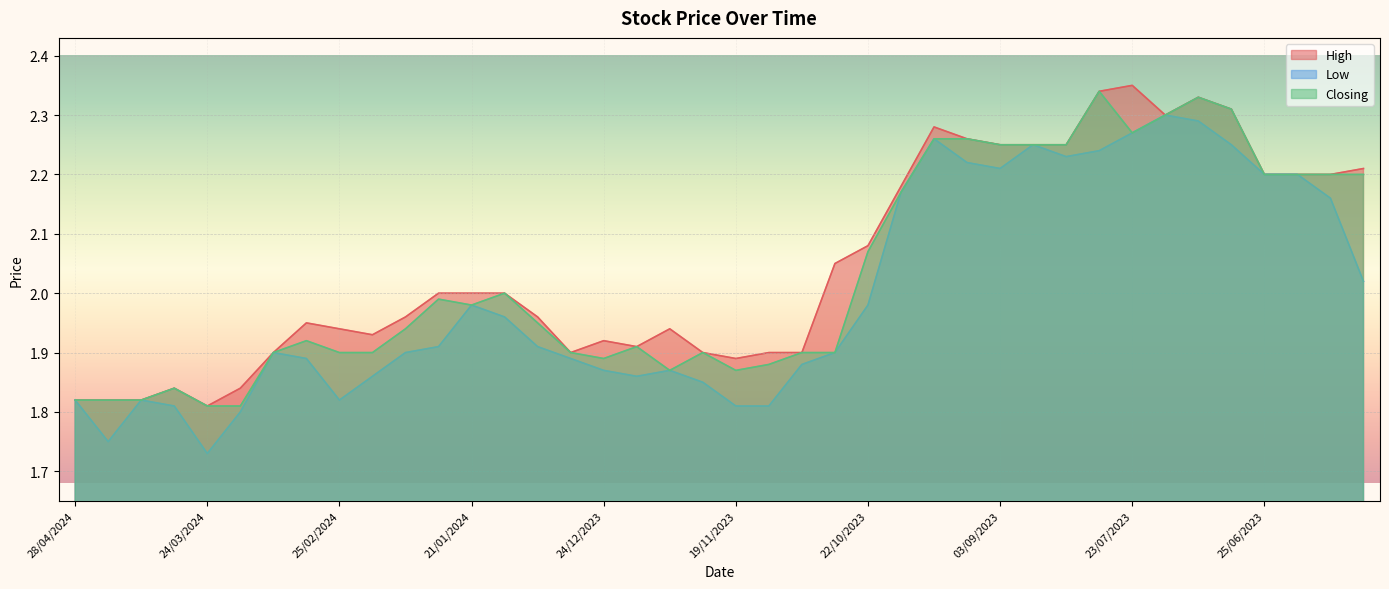

What is the total value across all series at 17/09/2023?

6.7